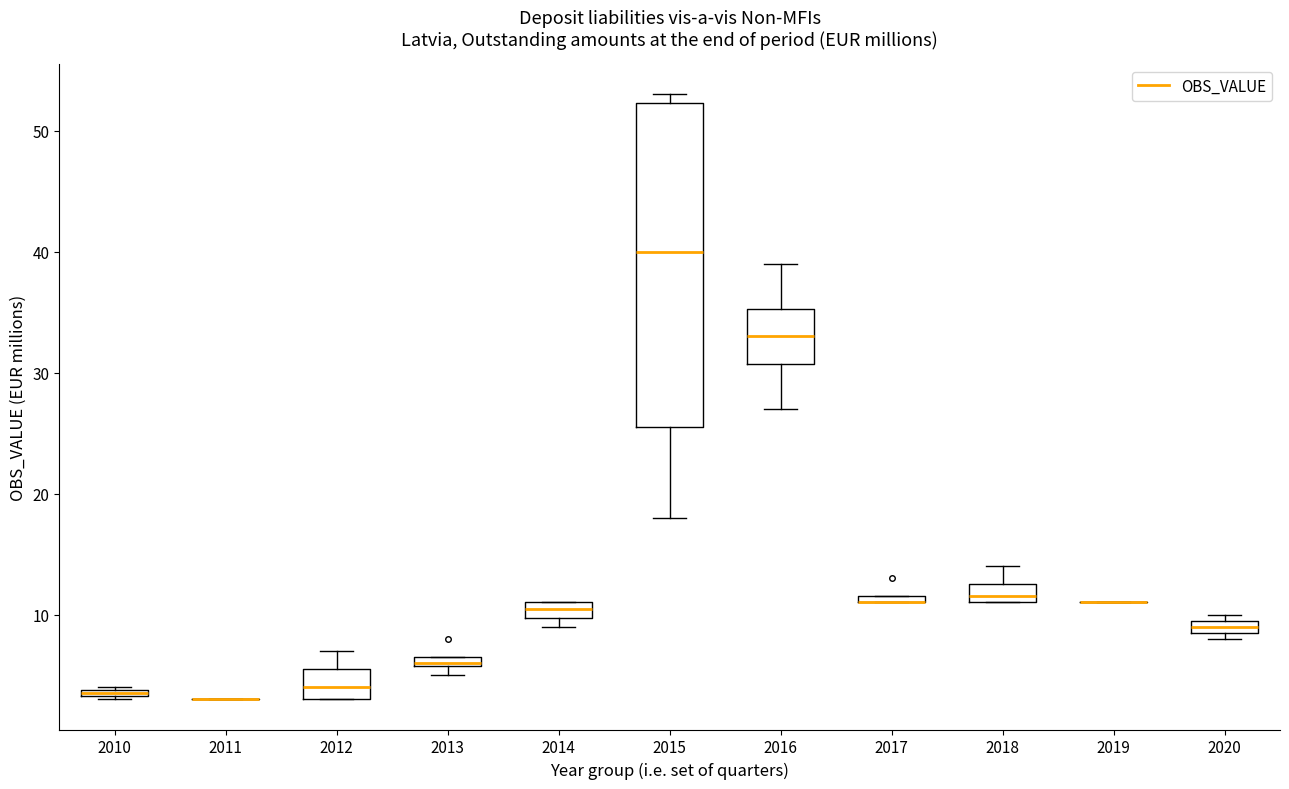

Which box is the tallest, from its lower edge to its upper edge?

2015